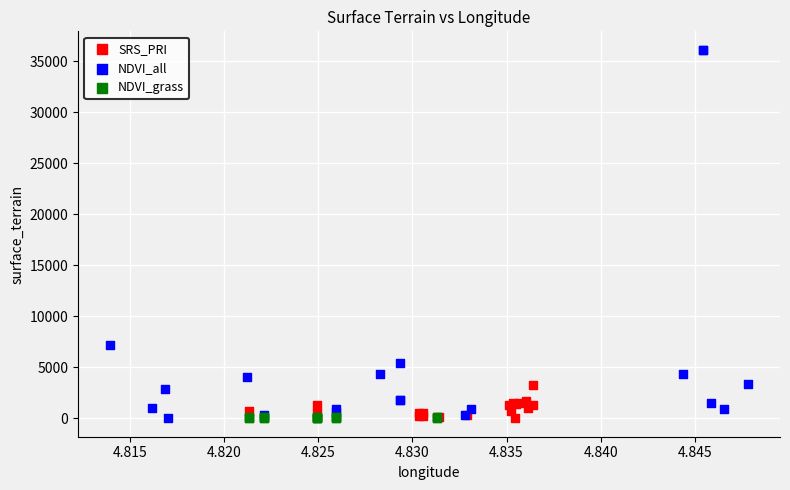

Which series has the widest spread of Y values?

NDVI_all